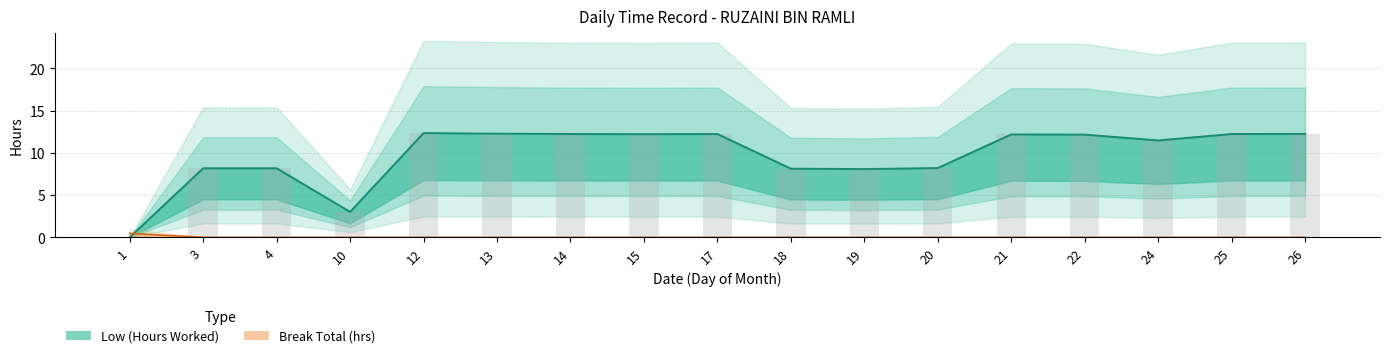

List the labels in order of Low value, smallest first.

1, 10, 19, 18, 3, 4, 20, 24, 22, 21, 15, 14, 17, 25, 26, 13, 12